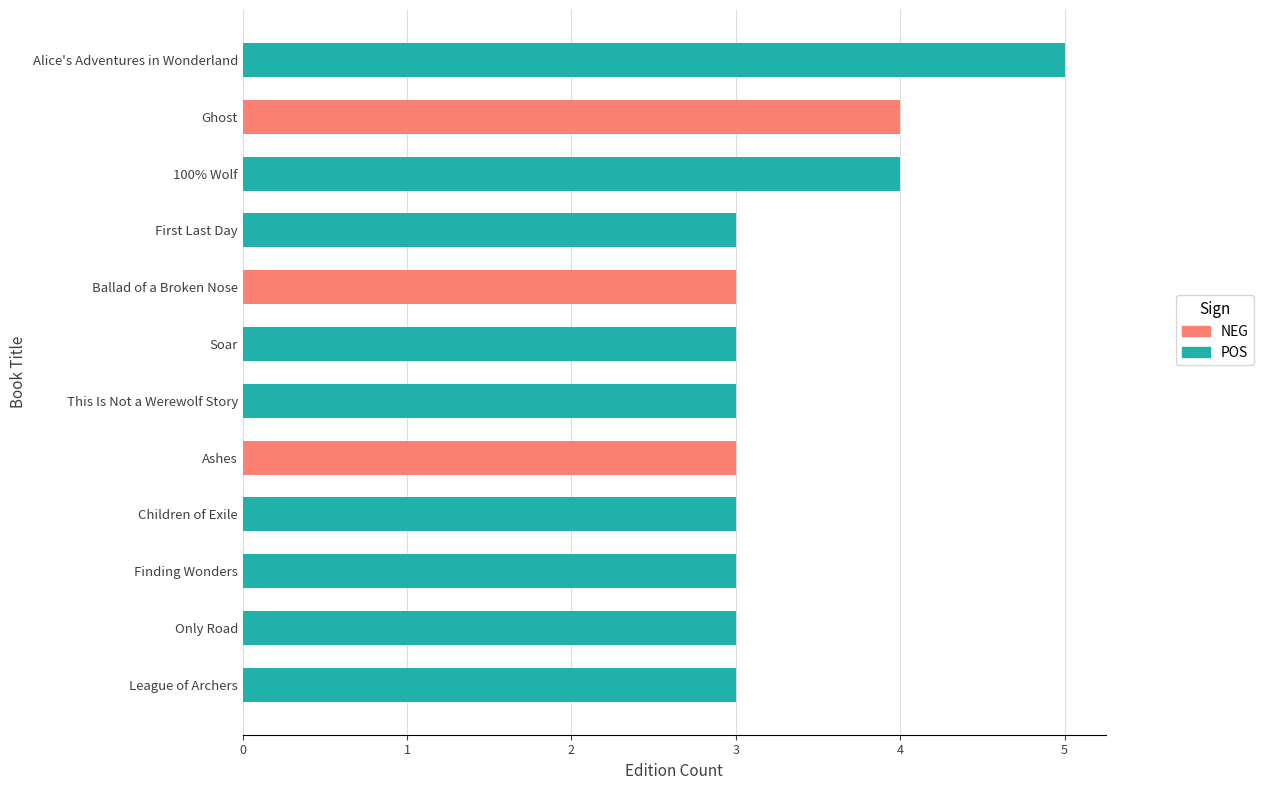

How many bars are there in total?

12